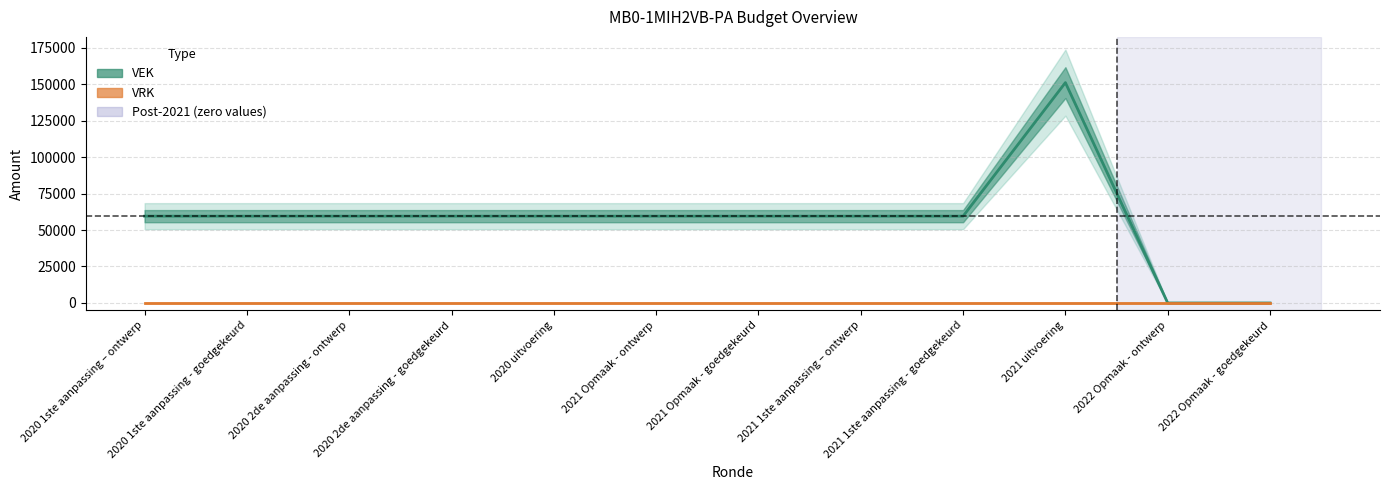

Approximately how many times larger is the value at 2021 Opmaak - ontwerp compared to 2020 1ste aanpassing – ontwerp?

1.0